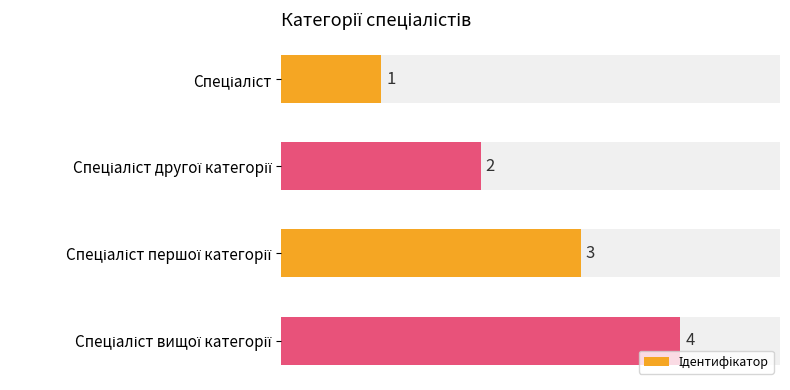

What is the difference between the second highest and second lowest values?

1